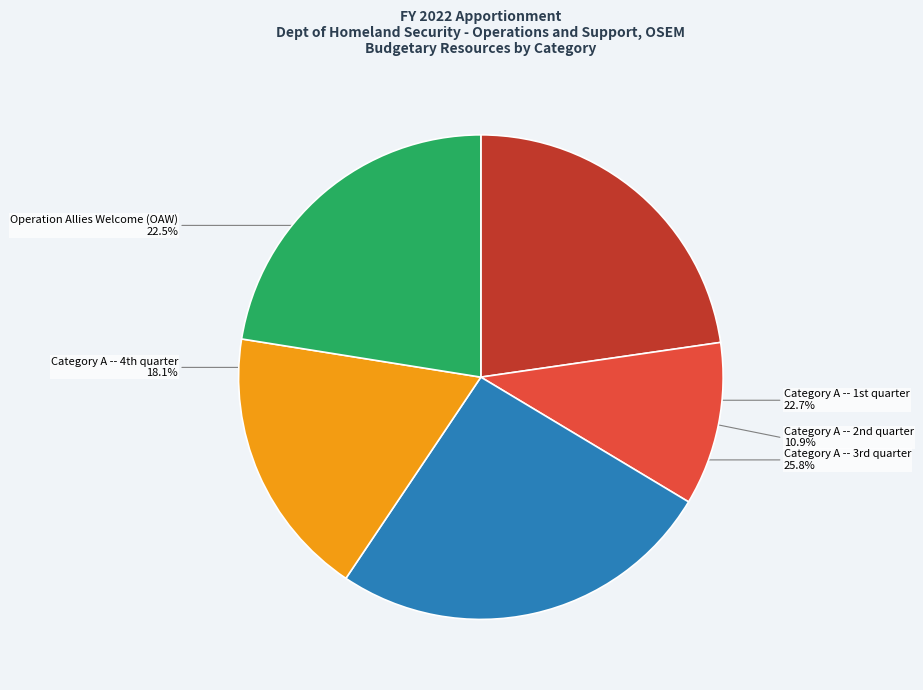

Is there a majority slice in this chart?

No